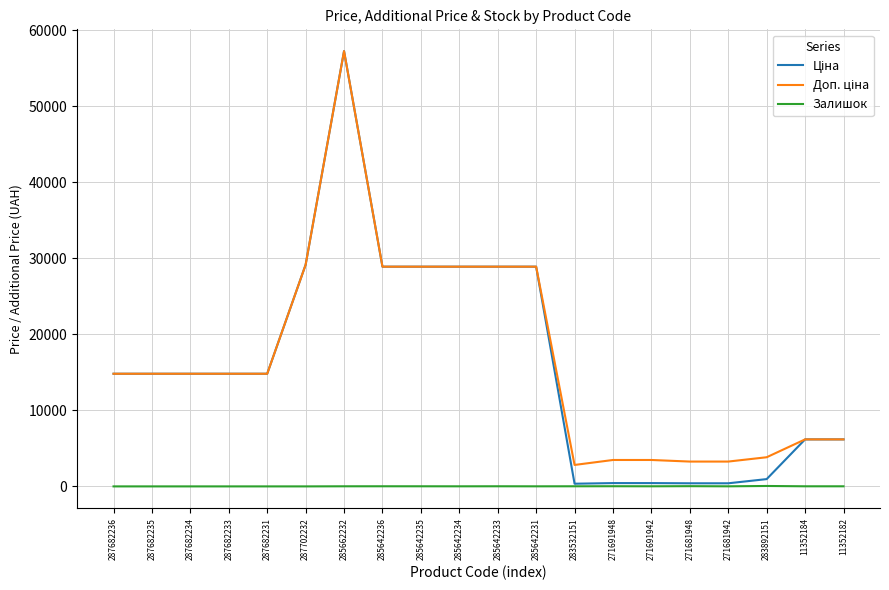

At which category does the chart reach its peak across all series?

285662232